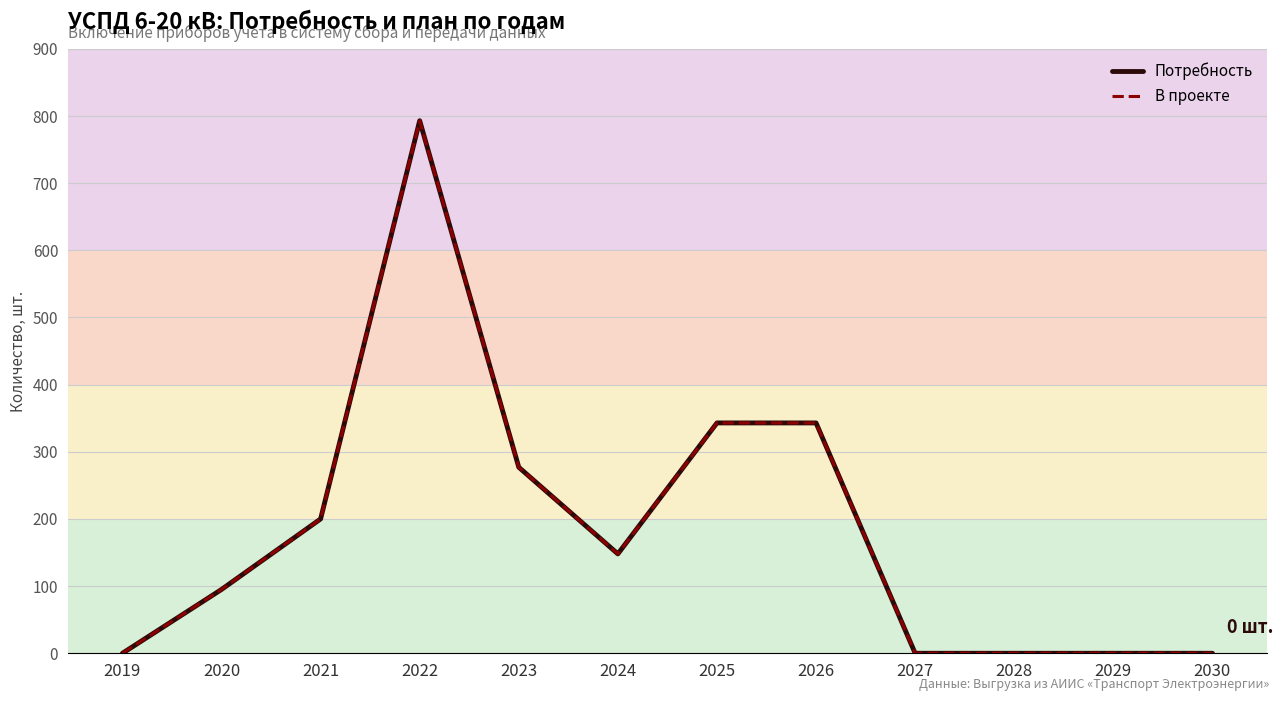

Rank the categories by В проекте value from lowest to highest.

2019, 2027, 2028, 2029, 2030, 2020, 2024, 2021, 2023, 2025, 2026, 2022